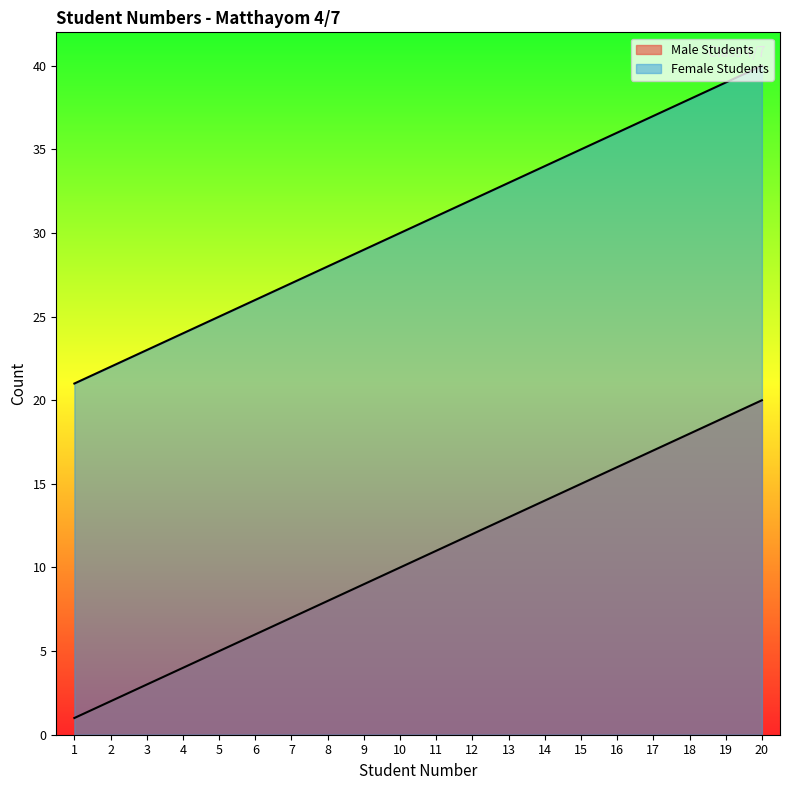

What is the value of the Male Students point at the 14th from the left?

14